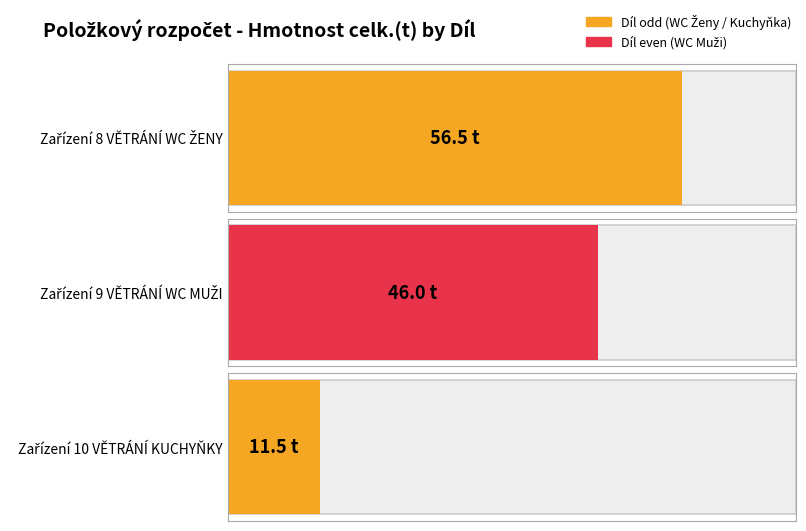

The chart shows a value of 46.0 at Zařízení 9 VĚTRÁNÍ WC MUŽI. True or false?

True